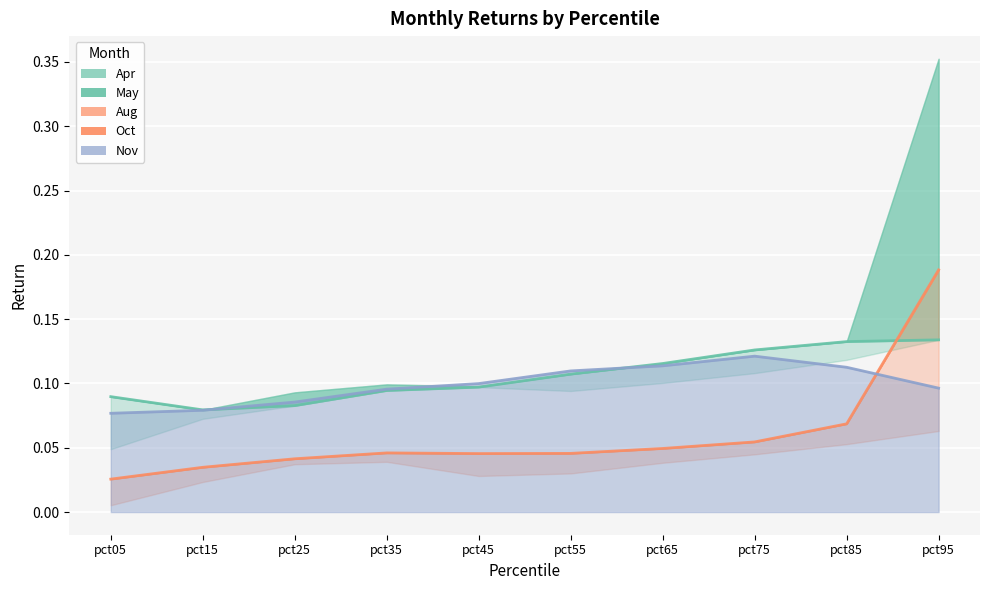

How many intersections are there between Nov and Apr?

1